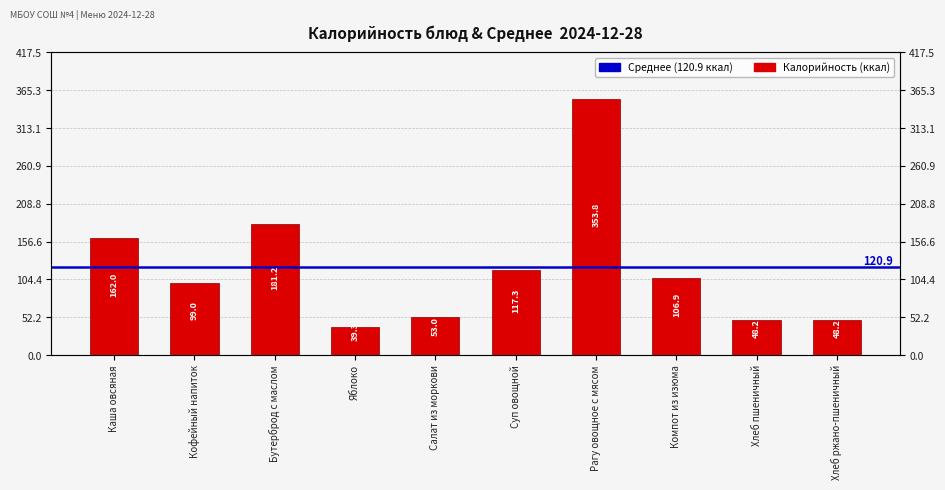

What is the label of the 5th bar from the left?

Салат из моркови